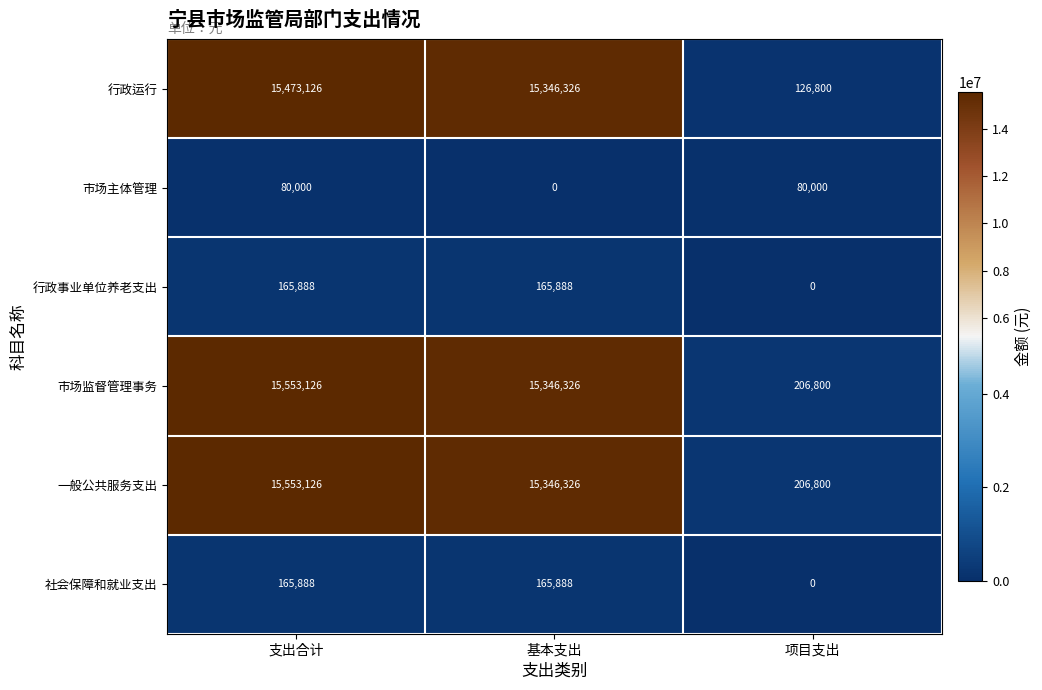

List the labels in order of 行政运行 value, smallest first.

项目支出, 基本支出, 支出合计